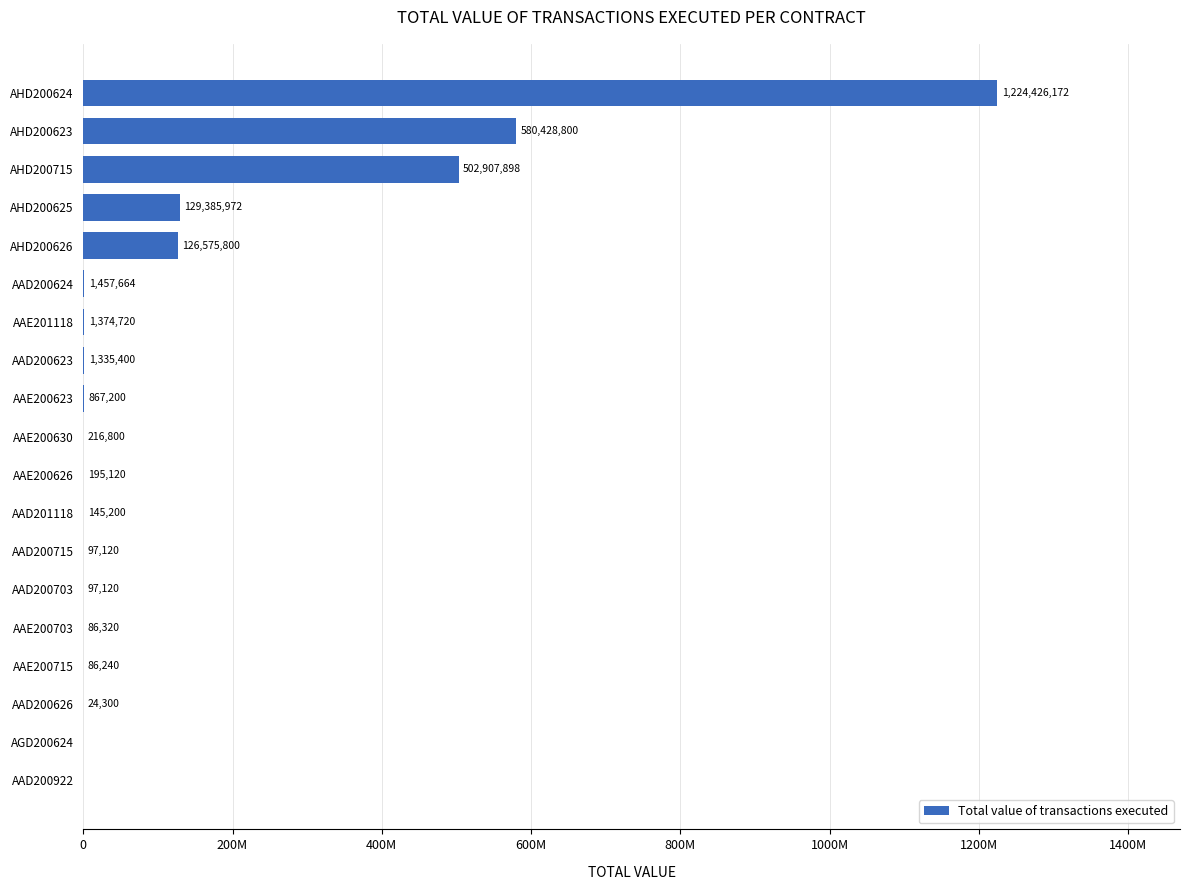

At which label is the value closest to 612213086?

AHD200623